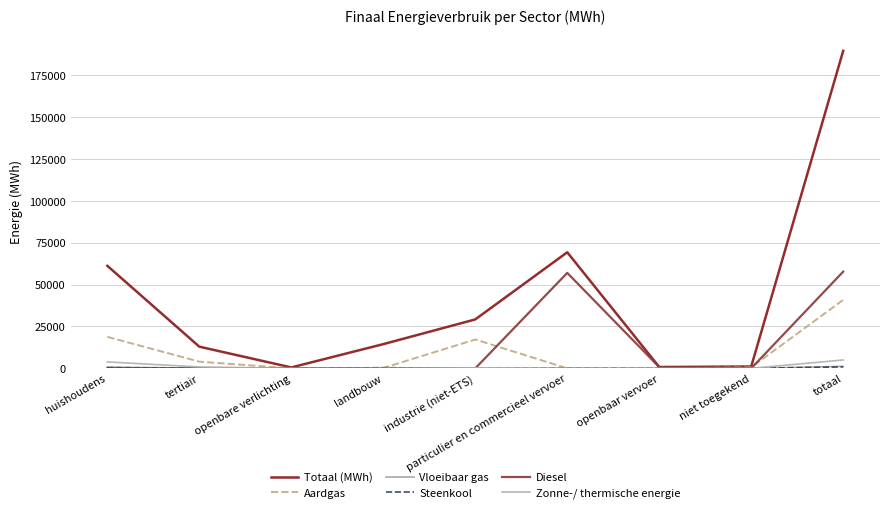

True or false: Diesel has a value of 32301.9 at openbare verlichting.

False